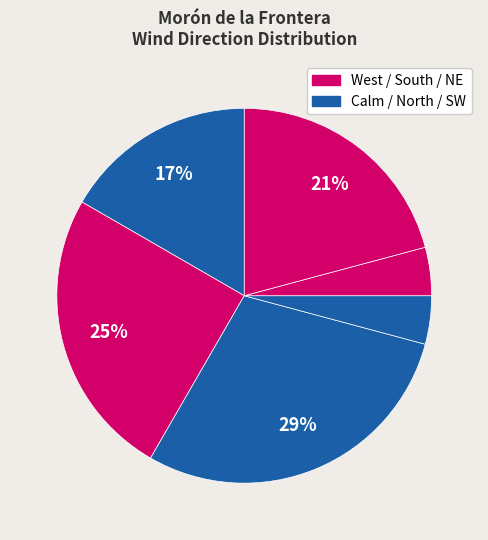

How many segments does this pie chart have?

6